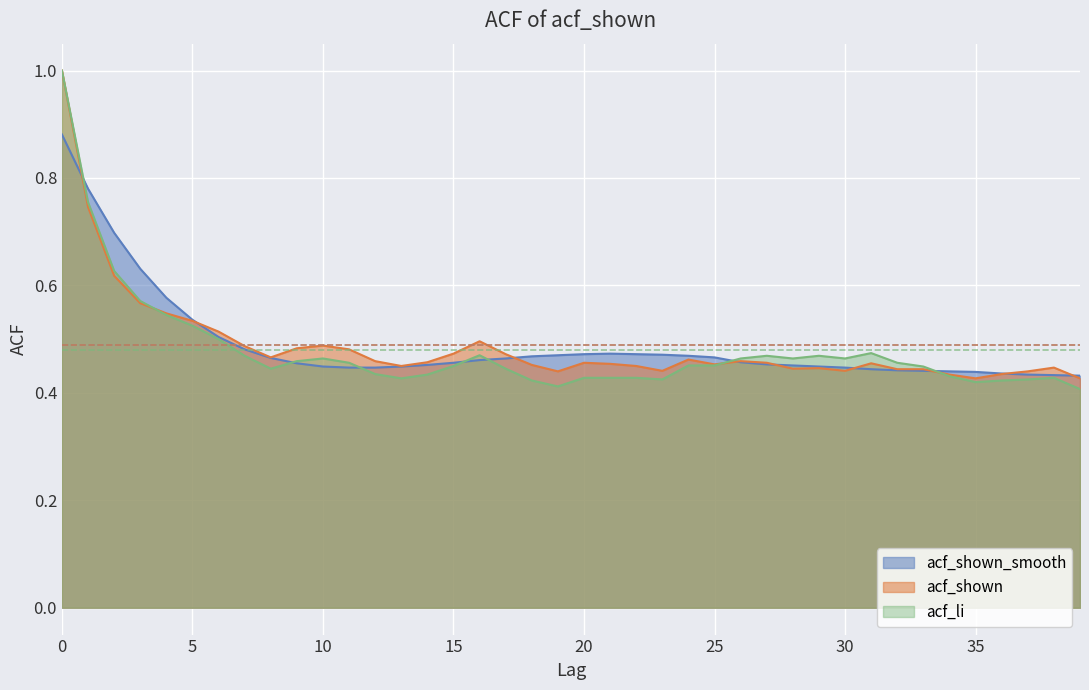

What is the smallest value displayed?

0.4